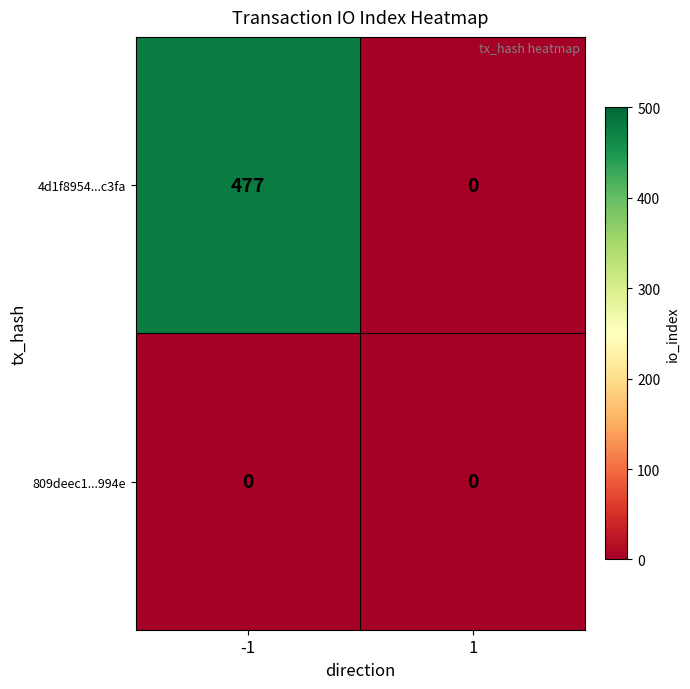

What is the total value across all series at -1?

477